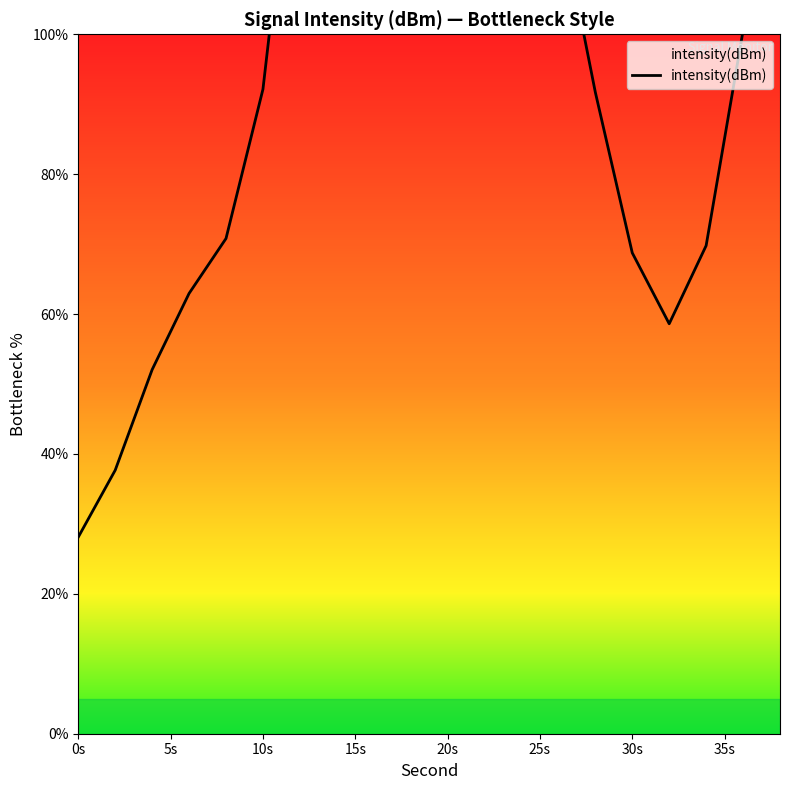

Reading left to right, list all the values displayed in this chart.

28.1	37.7	52.1	62.9	70.8	92.1	137.9	186.6	202.4	179.0	147.2	135.5	133.8	118.3	91.7	68.7	58.6	69.8	100.5	128.3